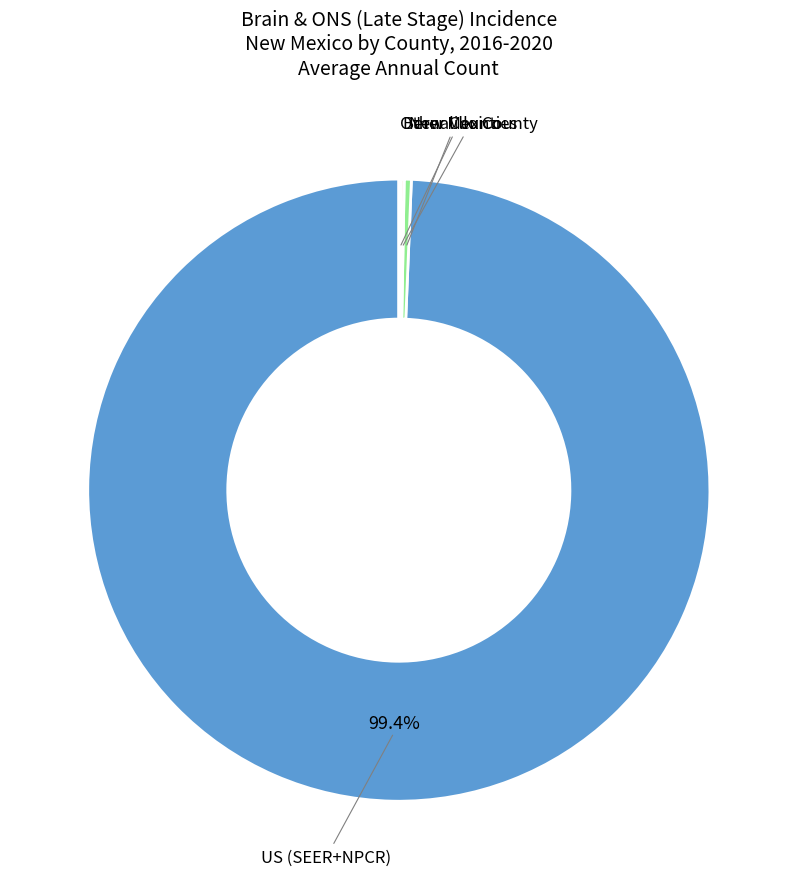

Which category has the biggest portion of the pie?

US (SEER+NPCR)